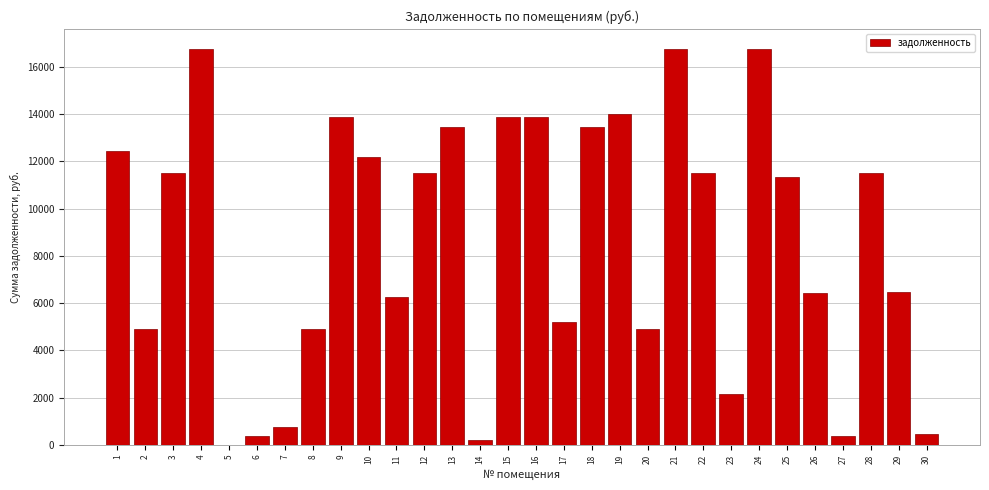

What is the change in value from 12 to 30?

-11048.6